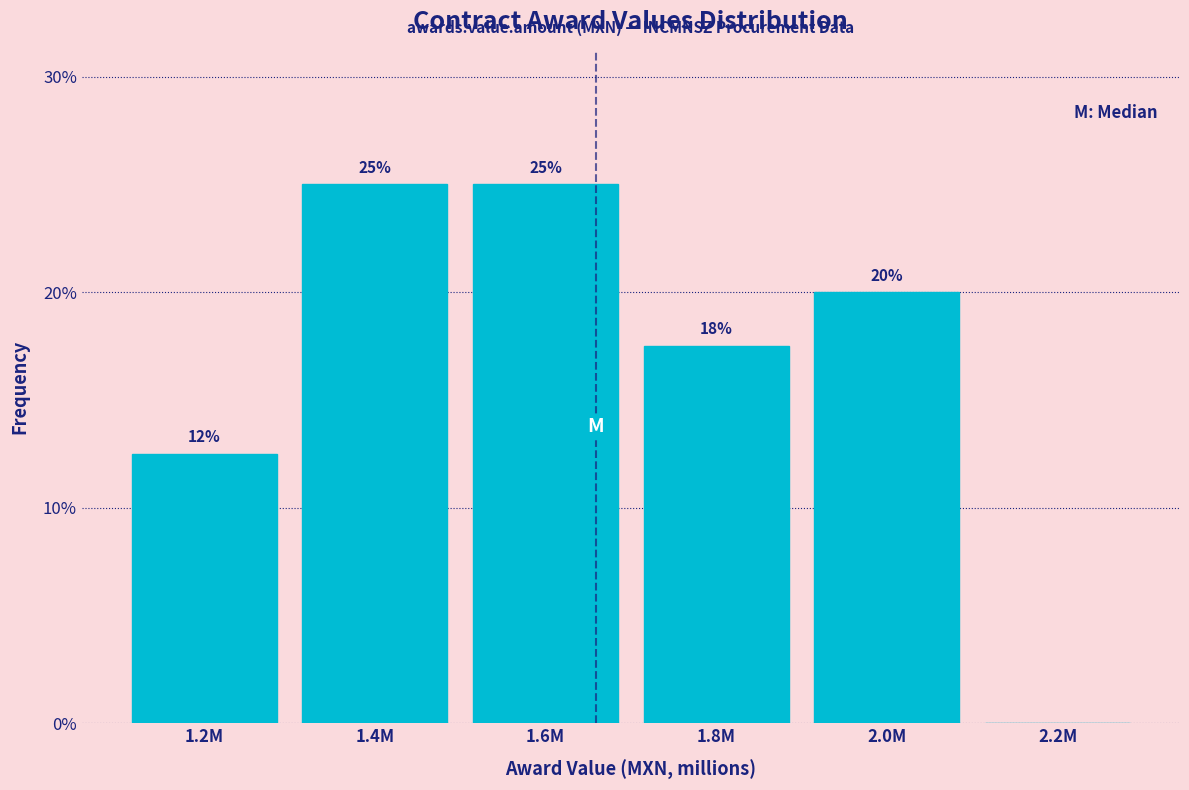

What is the sum of the values at 2.0M and 1.4M?

45.0